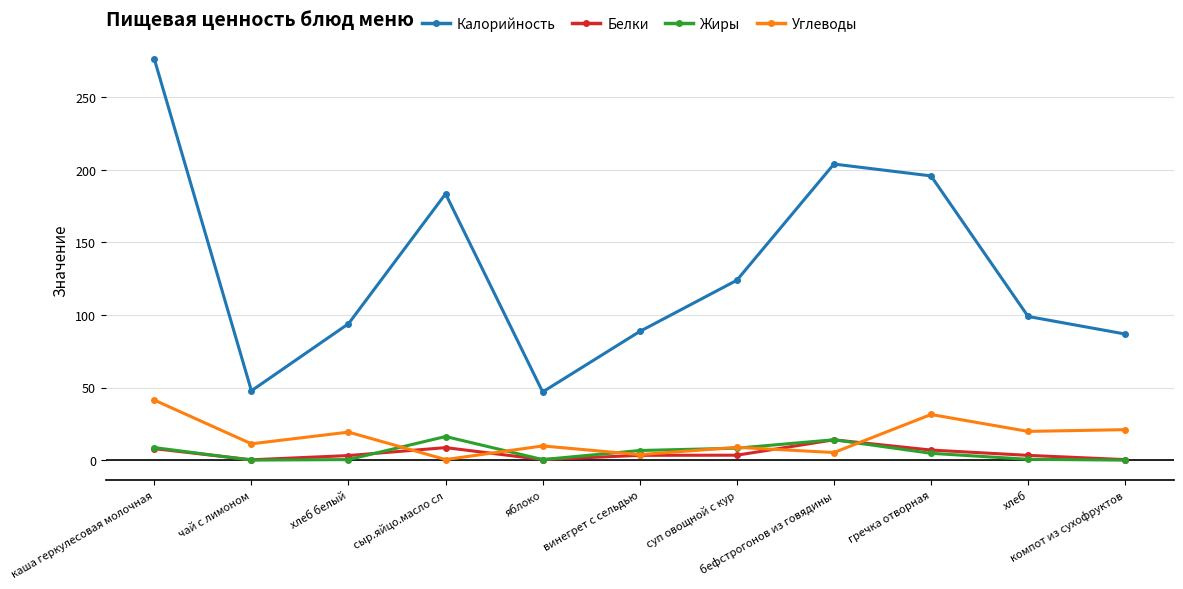

How many categories are shown in the chart?

11